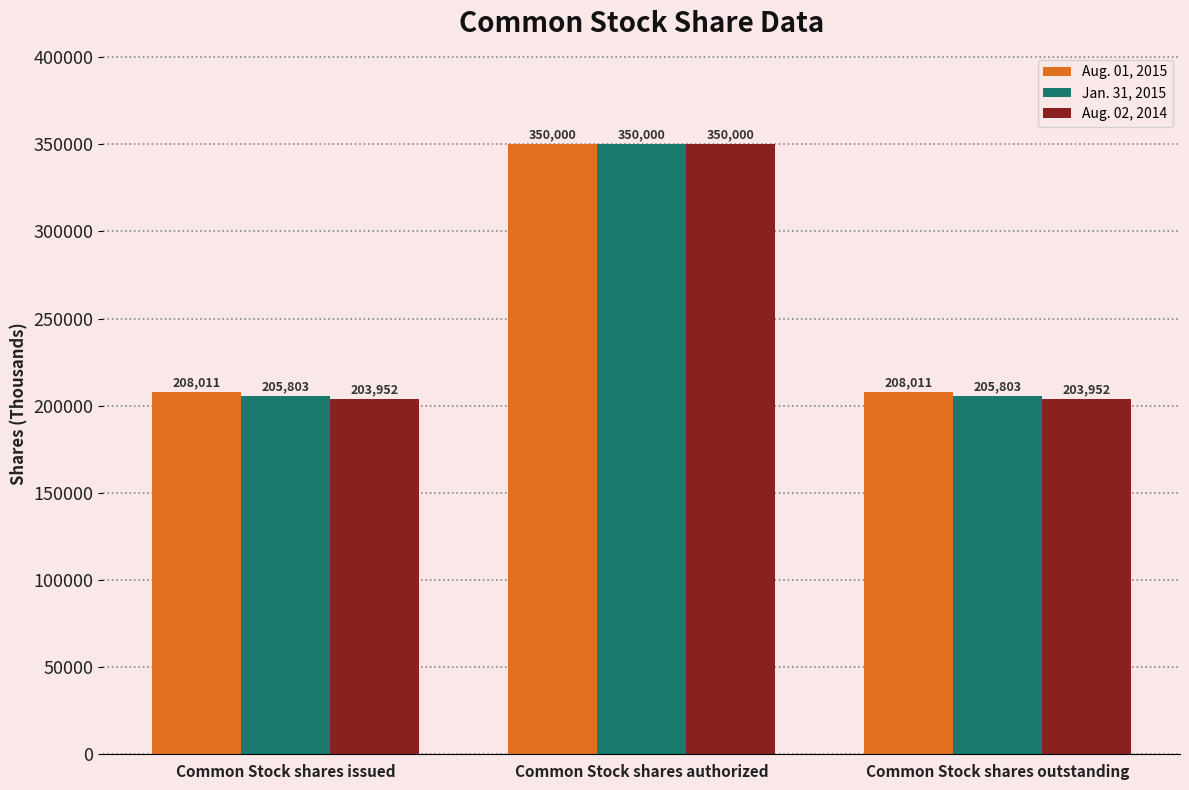

Which series has the largest range (max minus min)?

Aug. 02, 2014